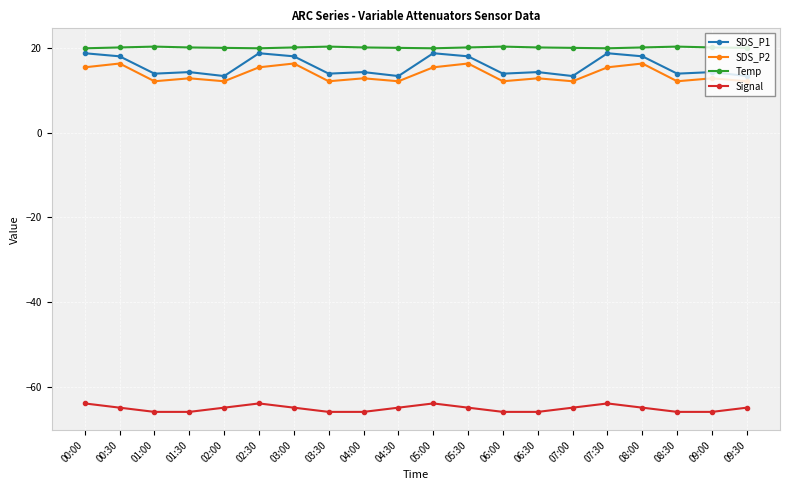

What is the greatest value displayed?

20.4